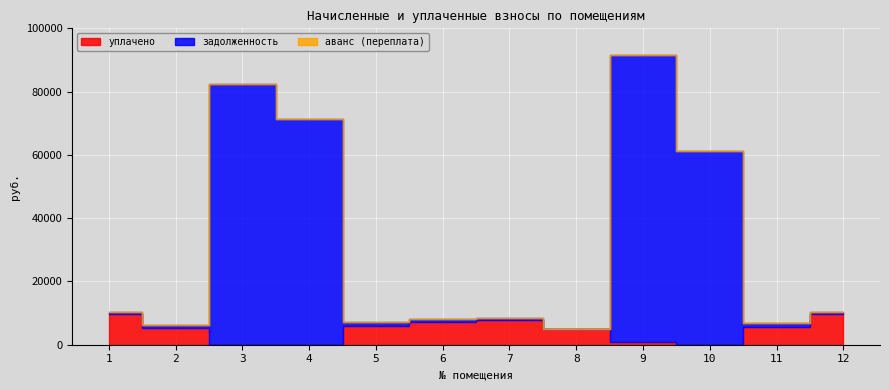

Rank the series by their maximum value, from lowest to highest.

аванс (переплата), уплачено, задолженность